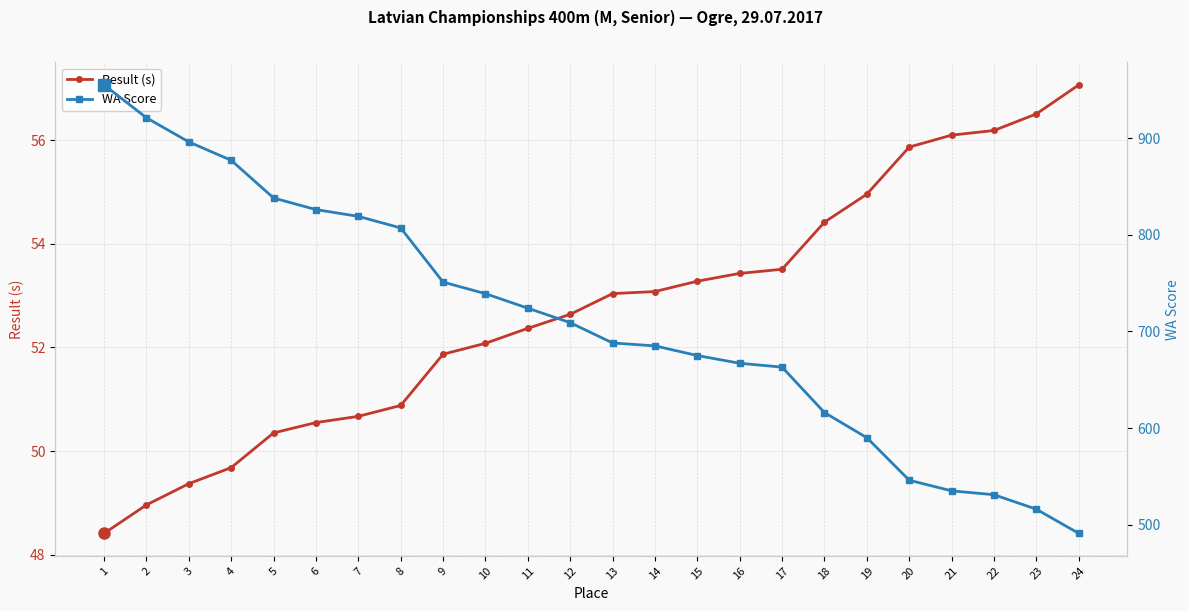

Which series has the widest spread of values?

WA Score